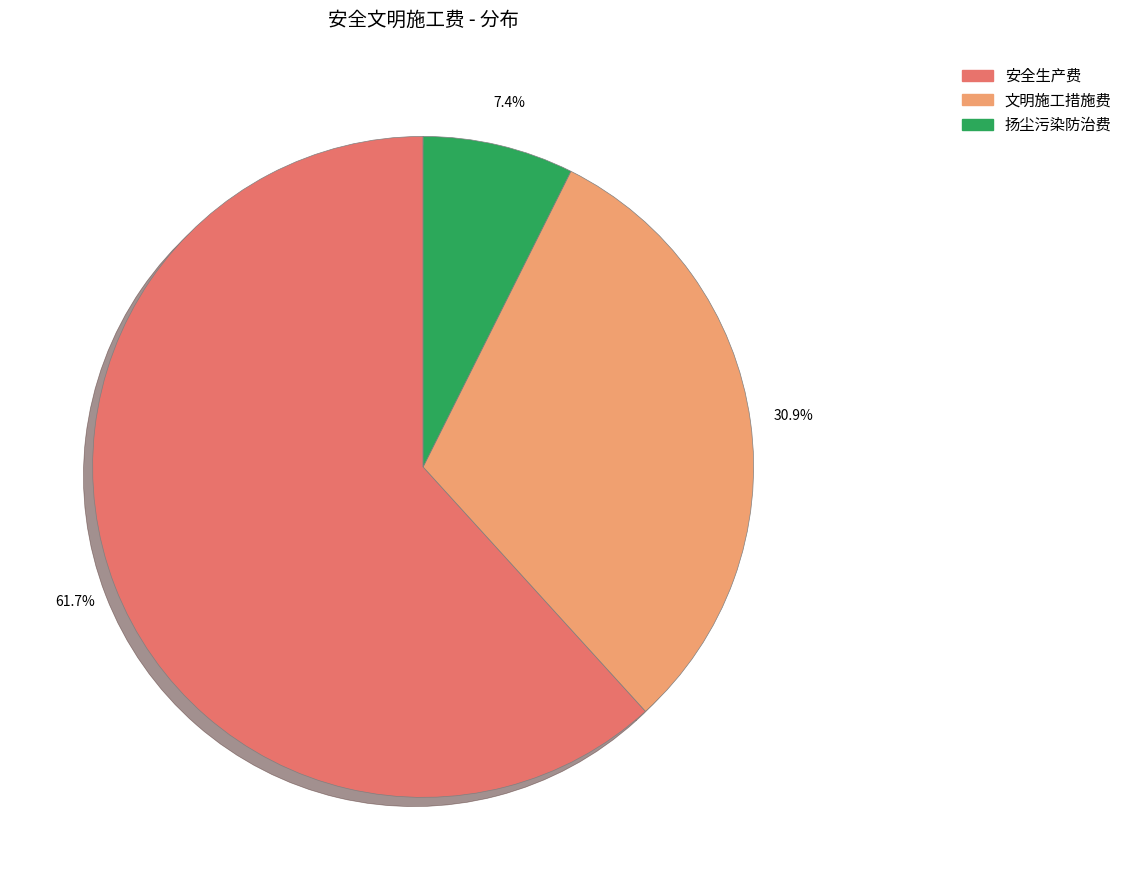

Do 文明施工措施费 and 扬尘污染防治费 together represent more than half of the pie?

No